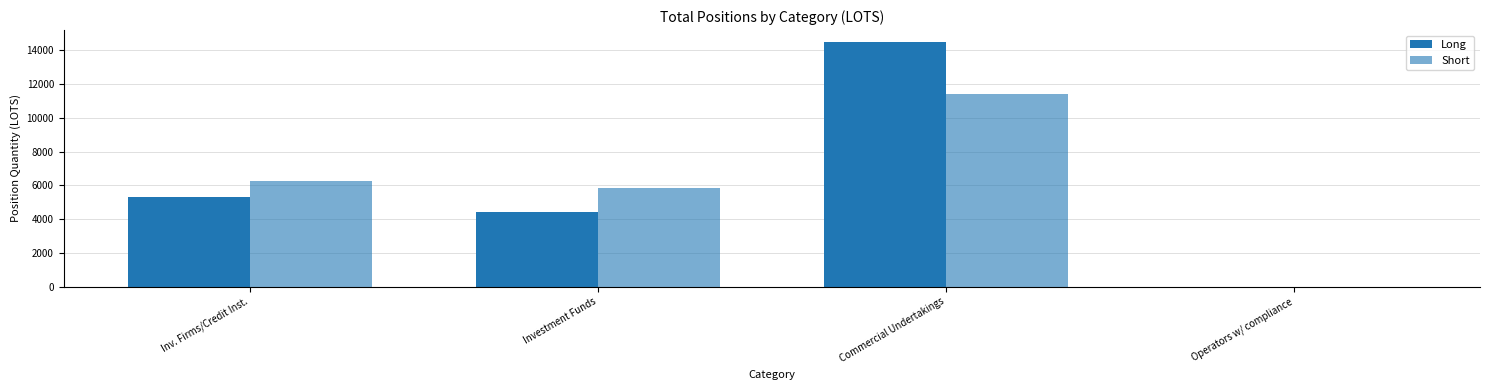

What is the label of the 3rd bar from the left?

Commercial Undertakings